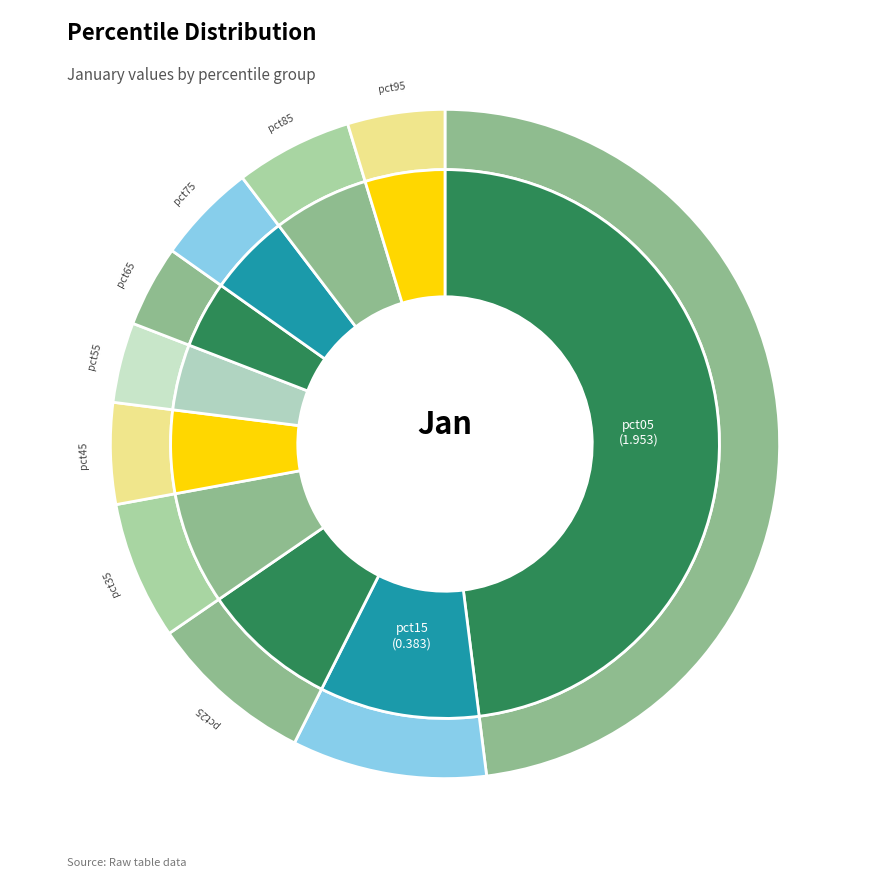

Does pct25 account for over 50% of the chart?

No